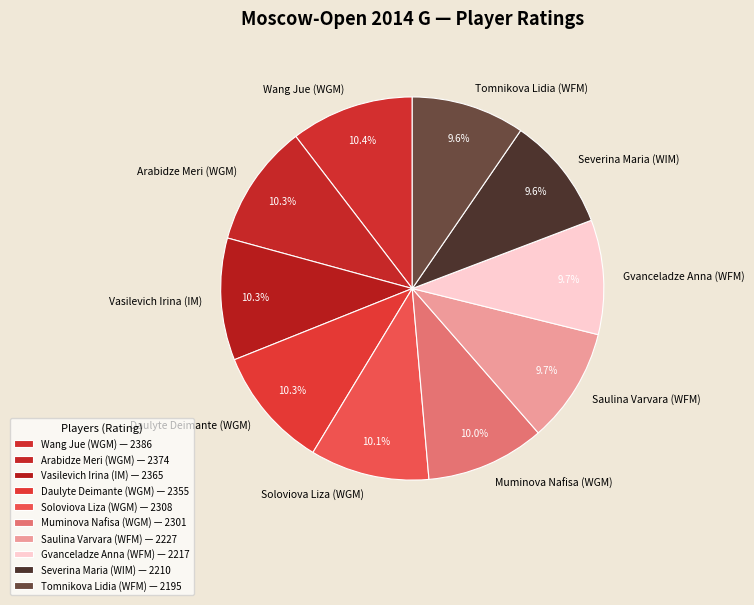

Is there any slice that represents more than half of the pie?

No